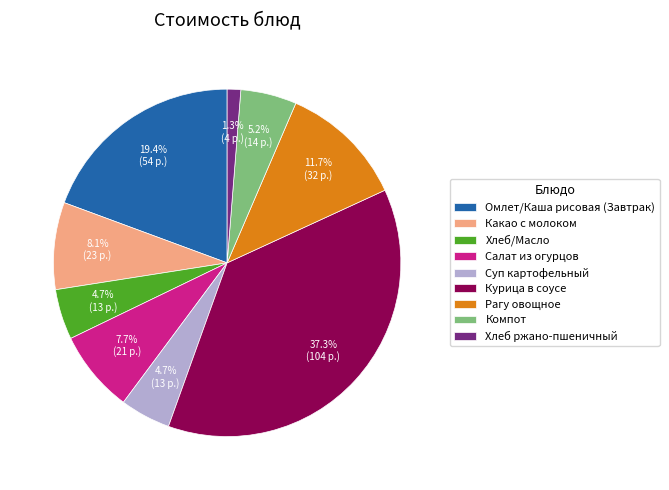

To the nearest percent, what portion does Какао с молоком represent?

8%